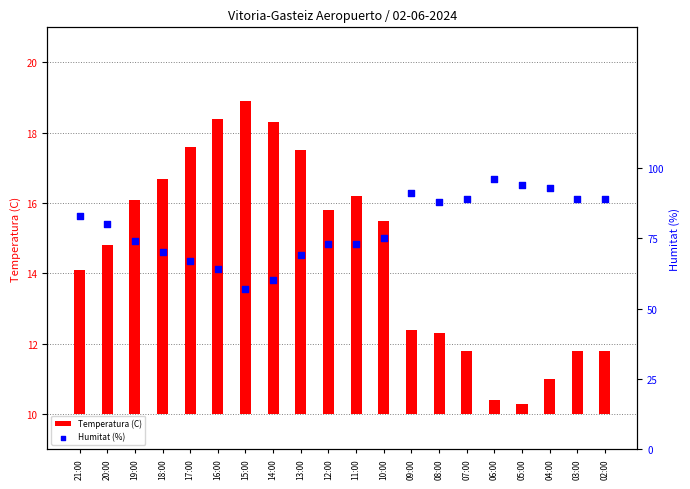

Which series reaches the maximum Y coordinate?

Humitat (%)